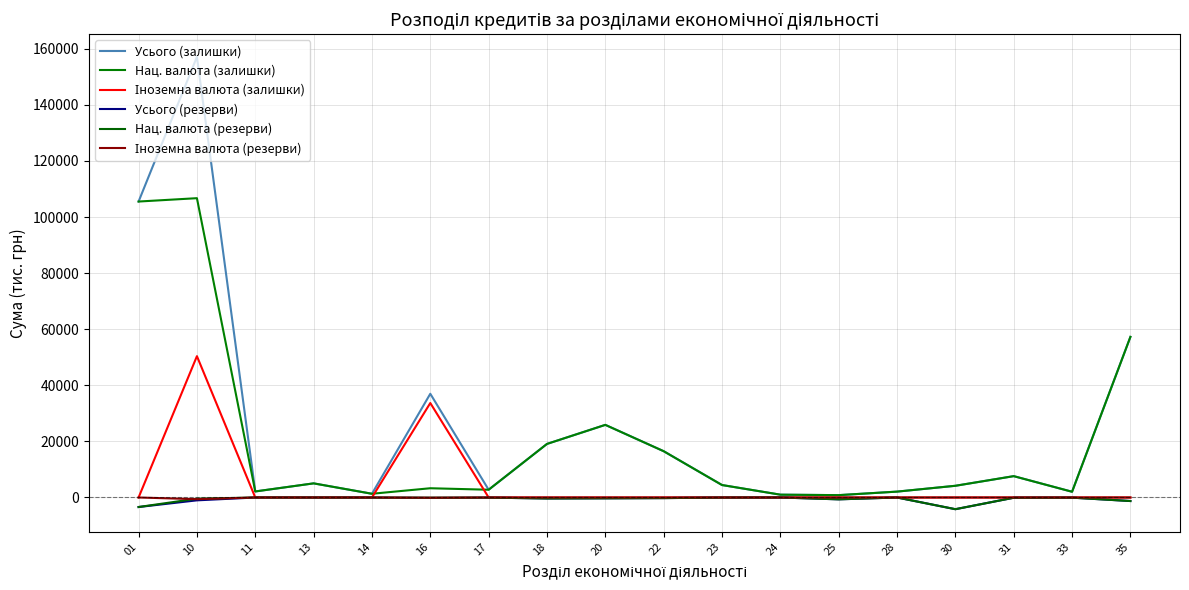

Reading left to right, extract all data points from this chart.

Усього (залишки): 105540.1	157134.7	2152.2	5037.7	1326.1	36987.7	2767.3	19105.4	25898.1	16507.6	4443.1	1004.3	838.6	2093.7	4174.5	7612.9	2044.8	57274.8
Нац. валюта (залишки): 105540.1	106735.9	2152.2	5037.7	1326.1	3298.0	2767.3	19105.4	25898.1	16507.6	4443.1	1004.3	838.6	2093.7	4174.5	7612.9	2044.8	57274.8
Іноземна валюта (залишки): 0.0	50398.8	0.0	0.0	0.0	33689.8	0.0	0.0	0.0	0.0	0.0	0.0	0.0	0.0	0.0	0.0	0.0	0.0
Усього (резерви): -3399.4	-1017.4	-5.0	-11.9	-32.7	-161.9	-47.9	-349.4	-295.5	-220.1	-24.7	-1.6	-660.4	-3.4	-4174.5	-93.0	-57.1	-1264.6
Нац. валюта (резерви): -3399.4	-420.5	-5.0	-11.9	-32.7	-79.2	-47.9	-349.4	-295.5	-220.1	-24.7	-1.6	-660.4	-3.4	-4174.5	-93.0	-57.1	-1264.6
Іноземна валюта (резерви): 0.0	-596.9	0.0	0.0	0.0	-82.7	0.0	0.0	0.0	0.0	0.0	0.0	0.0	0.0	0.0	0.0	0.0	0.0